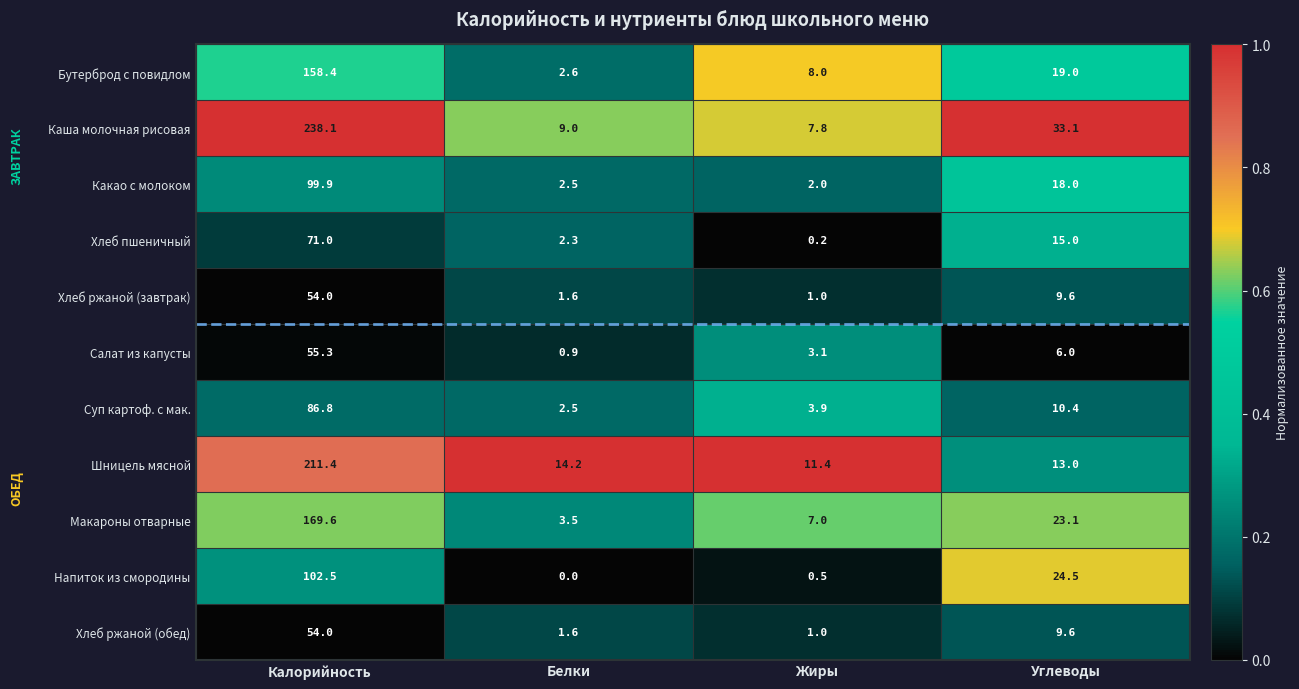

How many series are shown in this chart?

11